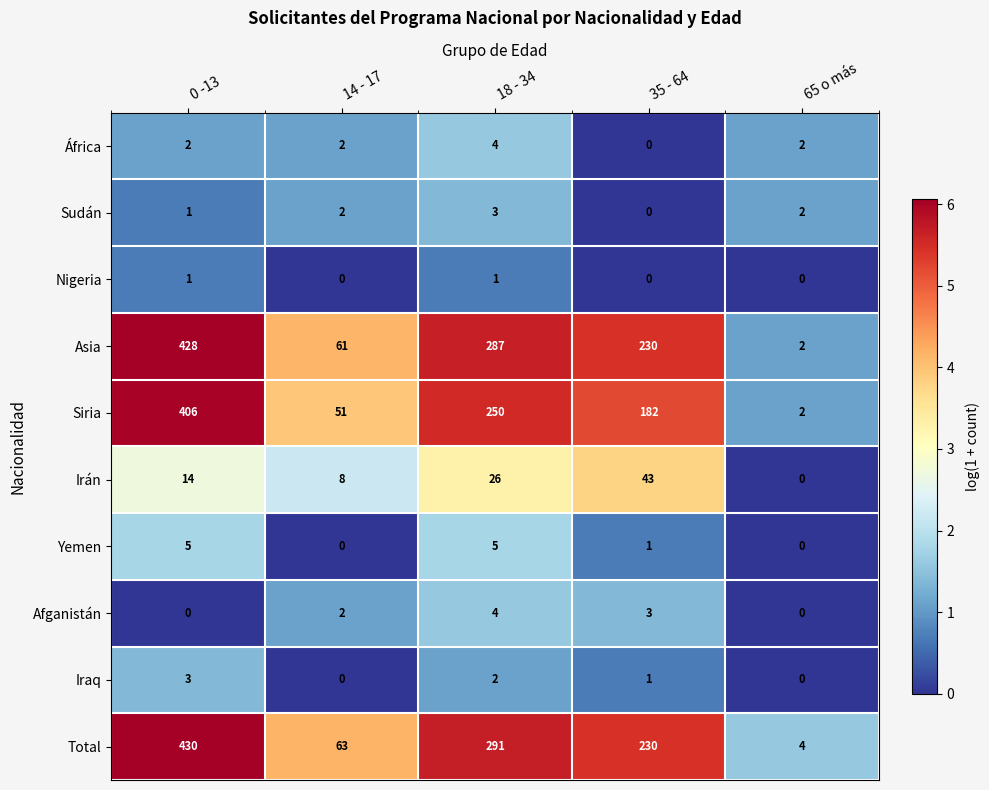

List the labels in order of Siria value, largest first.

0 -13, 18 - 34, 35 - 64, 14 - 17, 65 o más